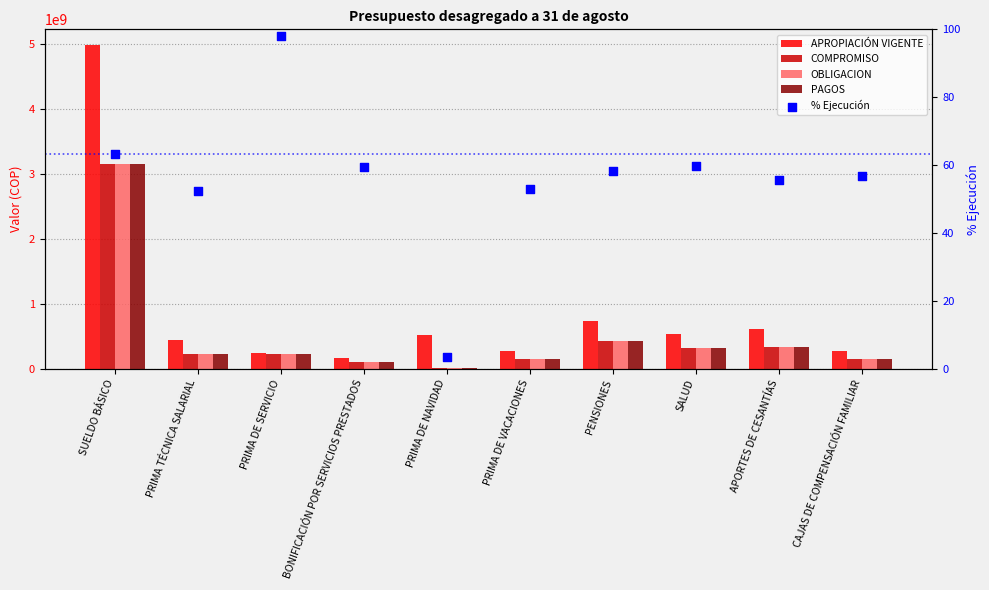

Which series reaches the maximum Y coordinate?

APROPIACIÓN VIGENTE